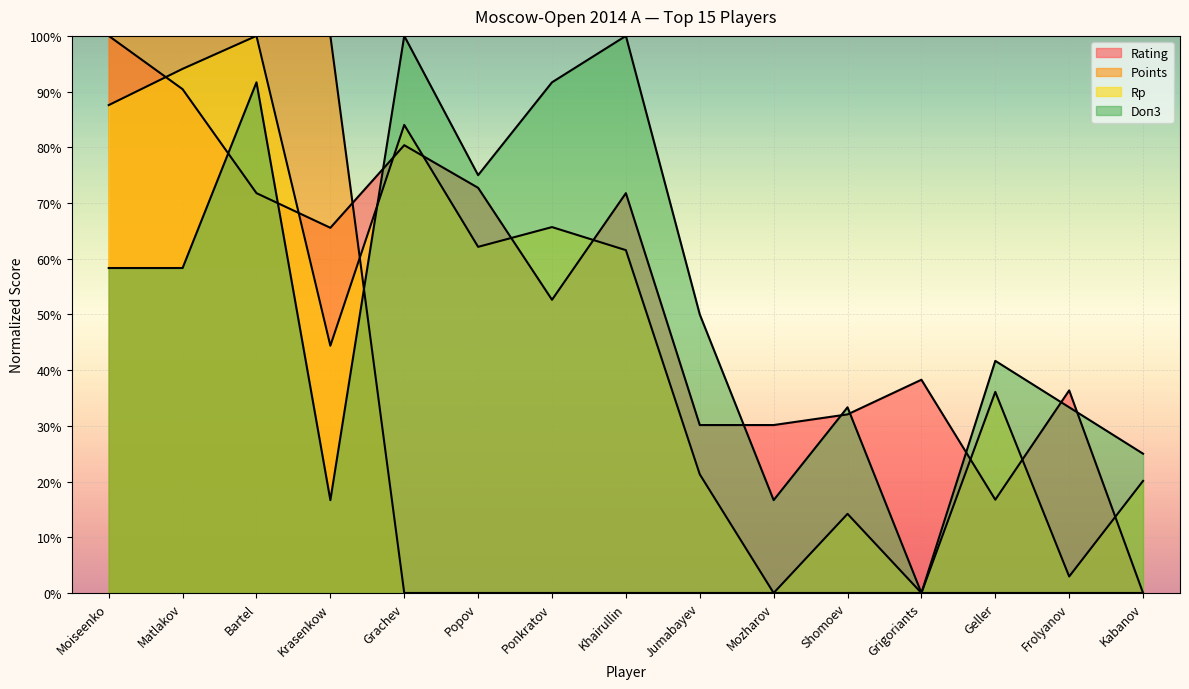

At which category is the sum across all series the highest?

Bartel